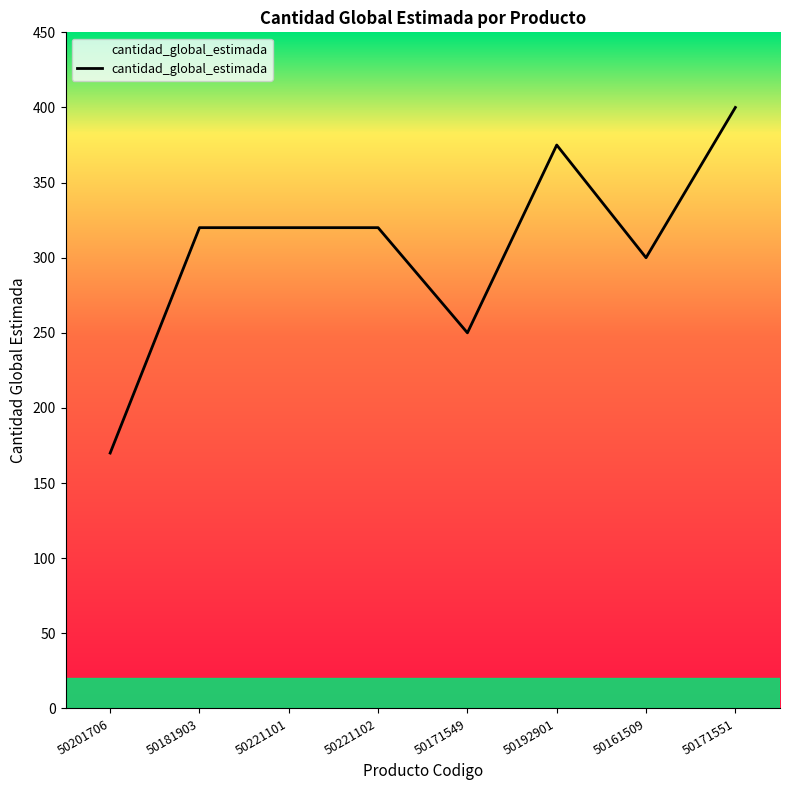

What is the average value?

307